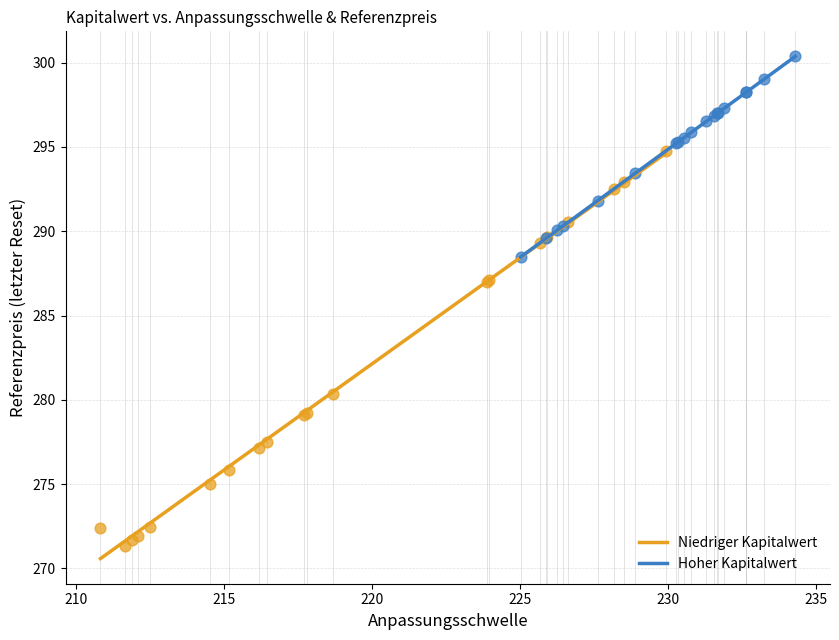

Which series has the largest Y range (max minus min)?

Niedriger Kapitalwert